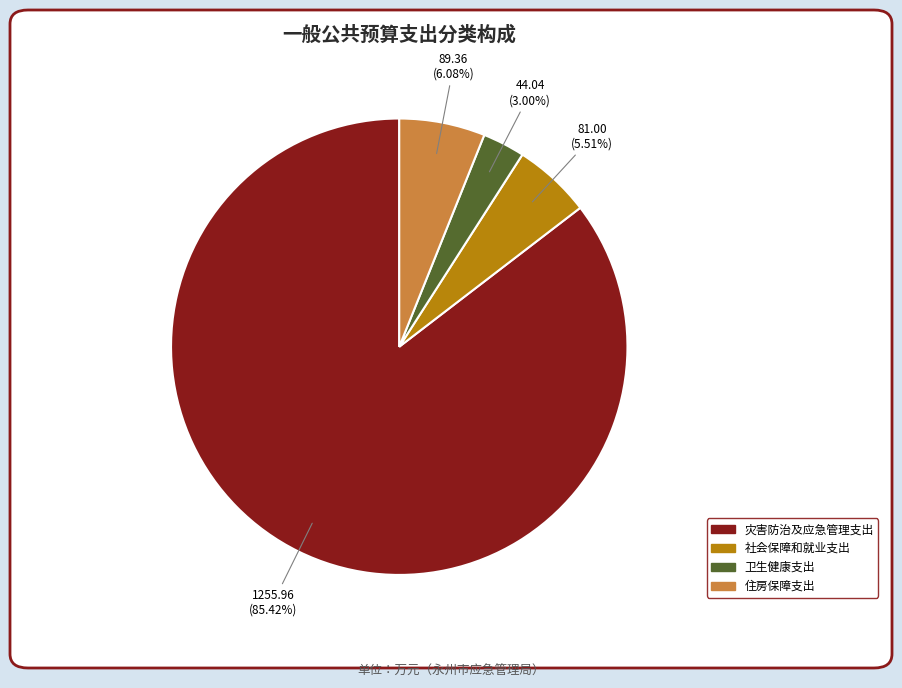

Which has a higher value, 灾害防治及应急管理支出 or 住房保障支出?

灾害防治及应急管理支出